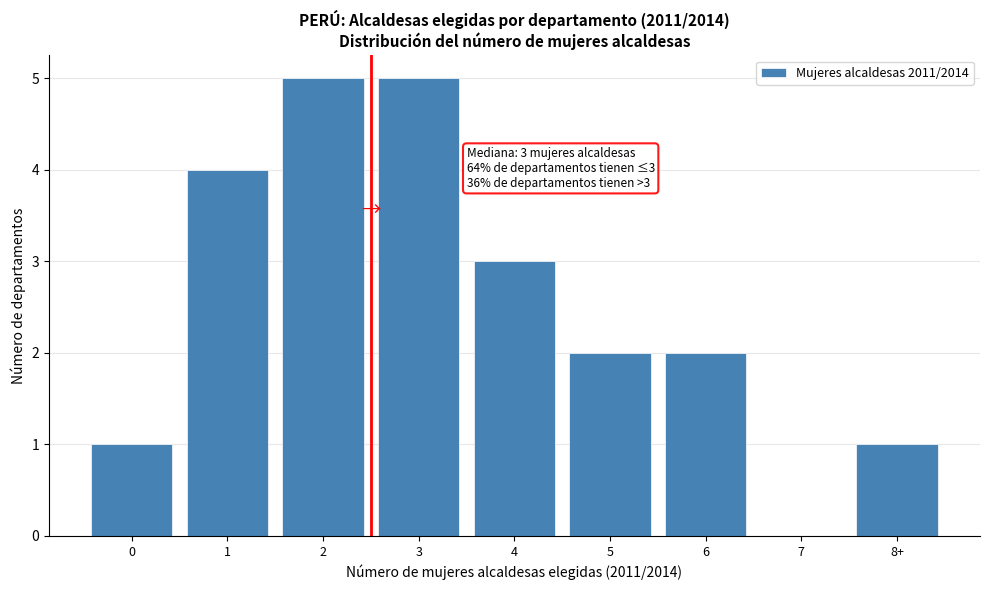

Reading left to right, extract all data points from this chart.

0=1	1=4	2=5	3=5	4=3	5=2	6=2	7=0	8+=1